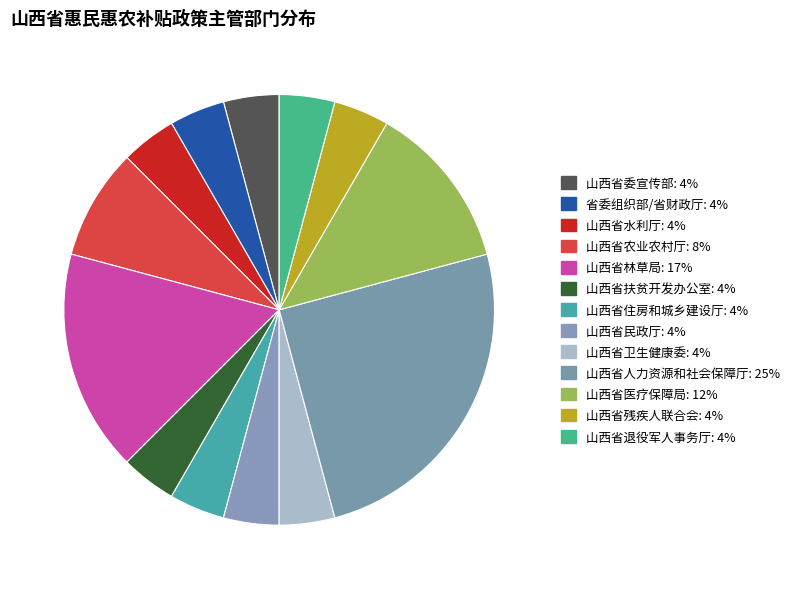

Is the sum of 省委组织部/省财政厅 and 山西省退役军人事务厅 greater than half?

No